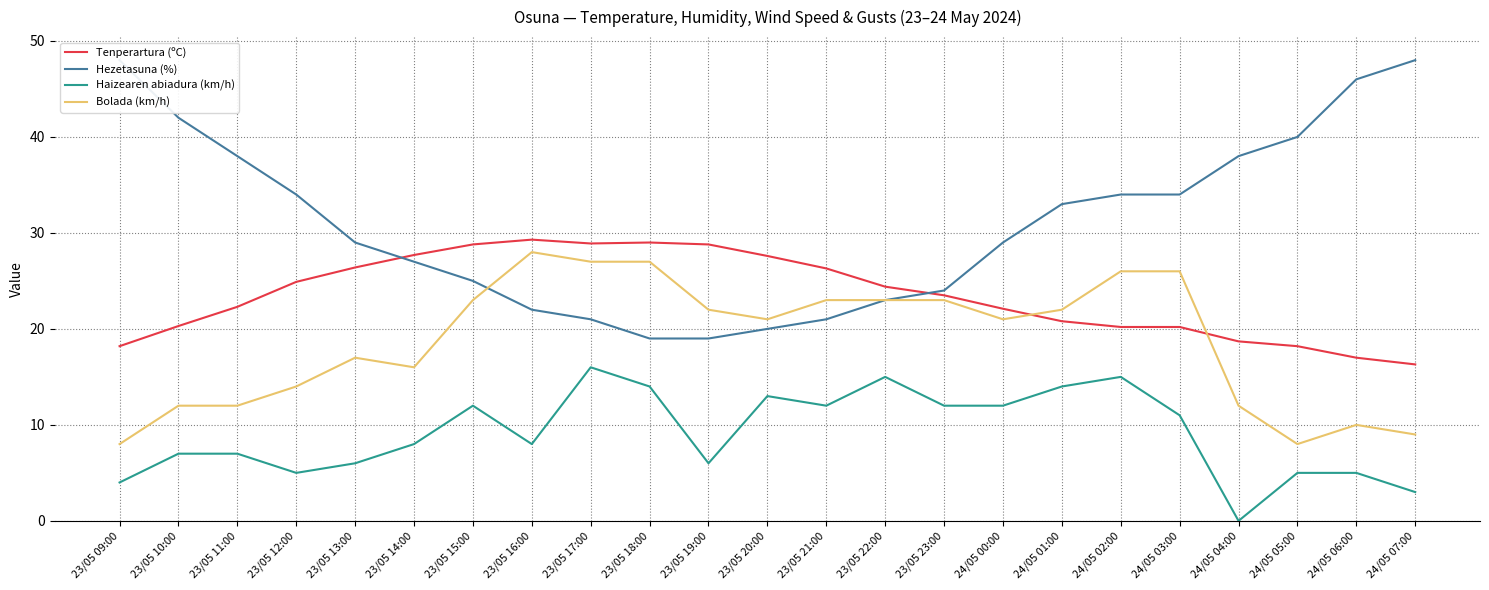

What is the minimum value for Hezetasuna (%)?

19.0